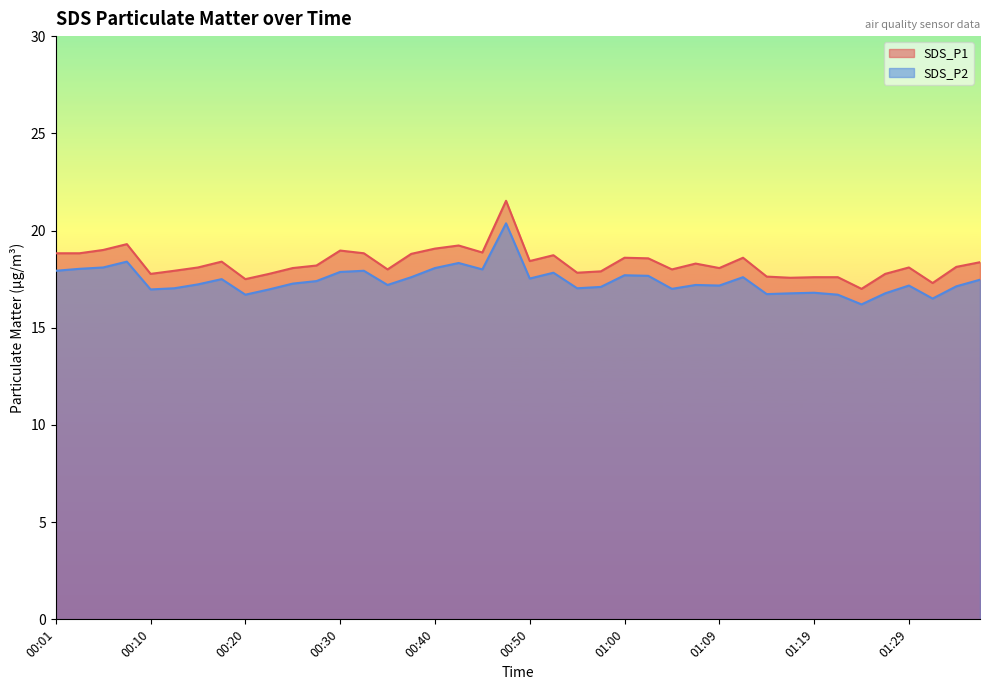

The value of SDS_P1 at 00:57 is 17.9. True or false?

True